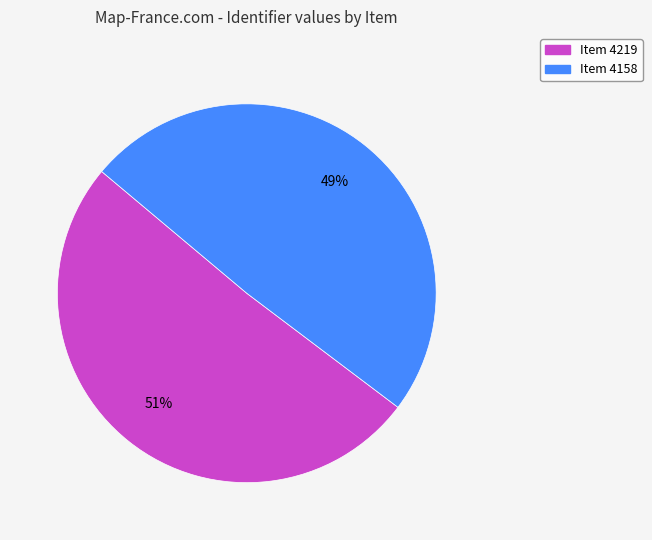

Does Item 4219 account for over 50% of the chart?

Yes